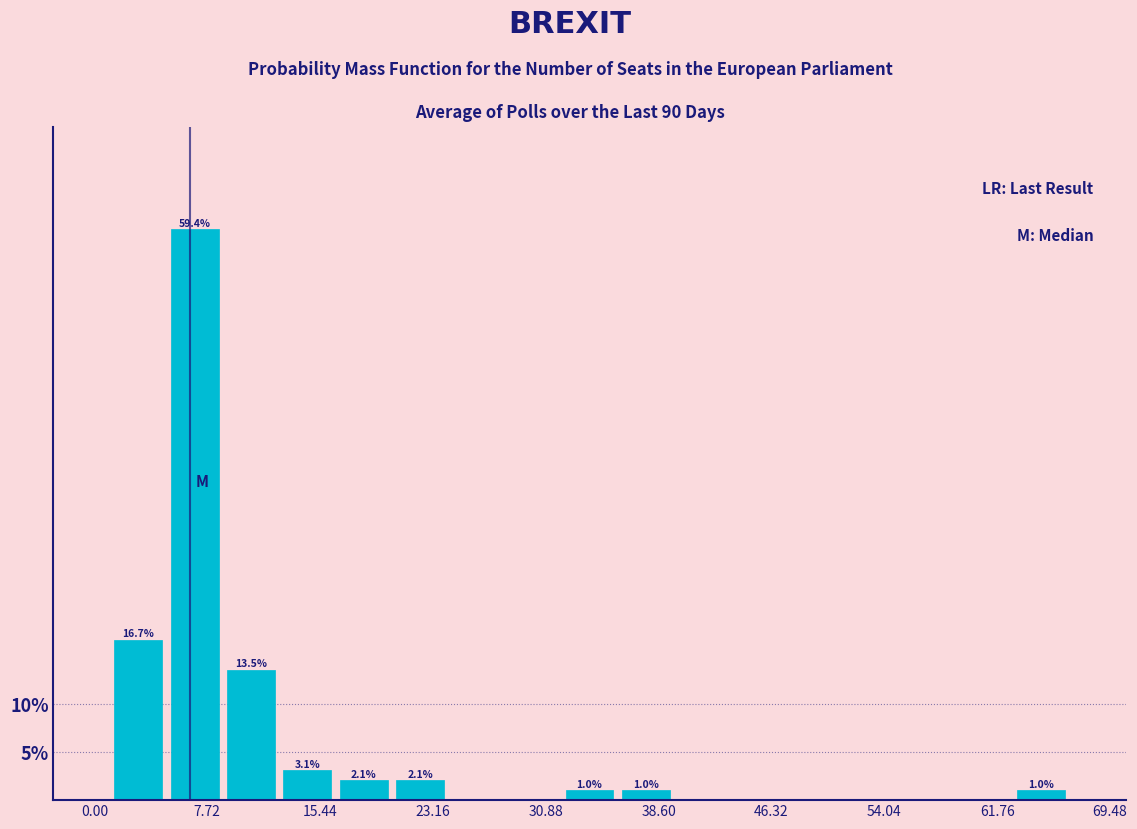

Read against the x-axis, roughly where is the centre of the tallest bar?

7